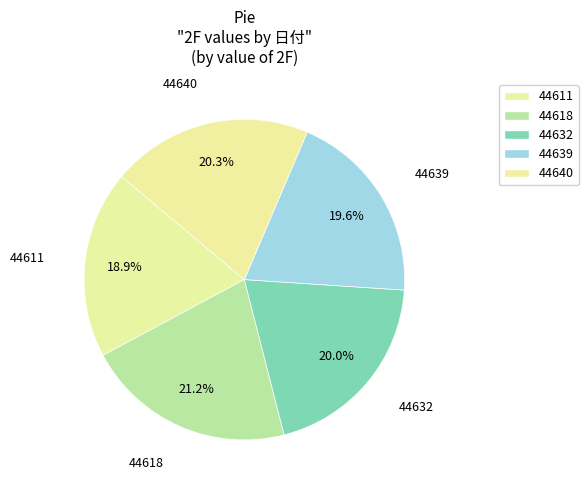

Combined, what portion of the pie is 44611 and 44632?

38.9%